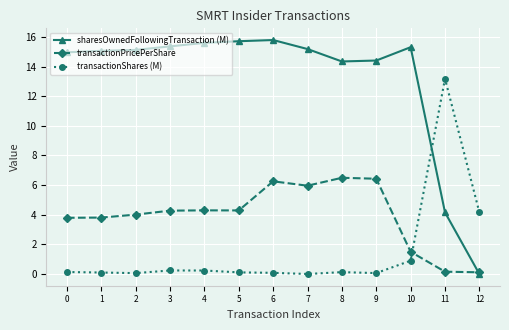

Which series changed the most between 9 and 12?

sharesOwnedFollowingTransaction (M)